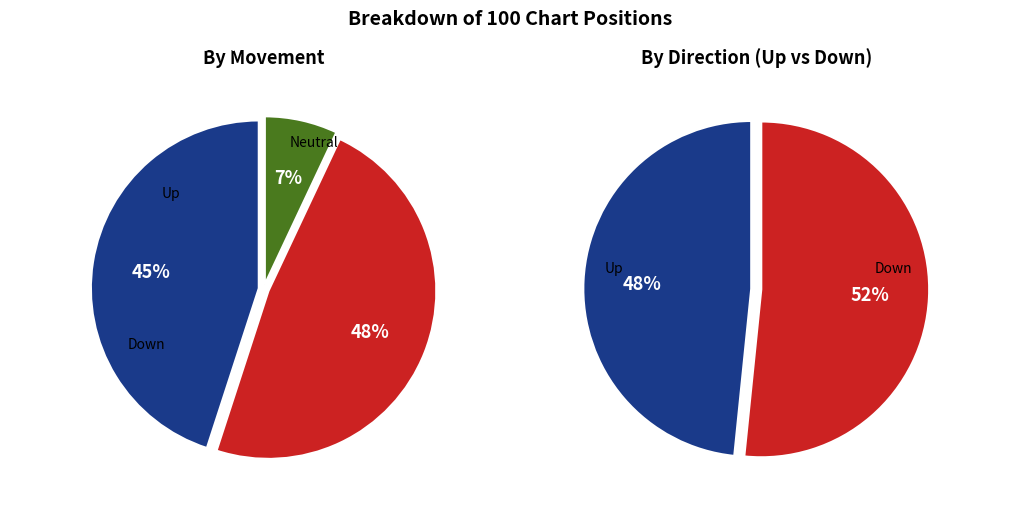

How much of the chart is everything except down?

52.0%